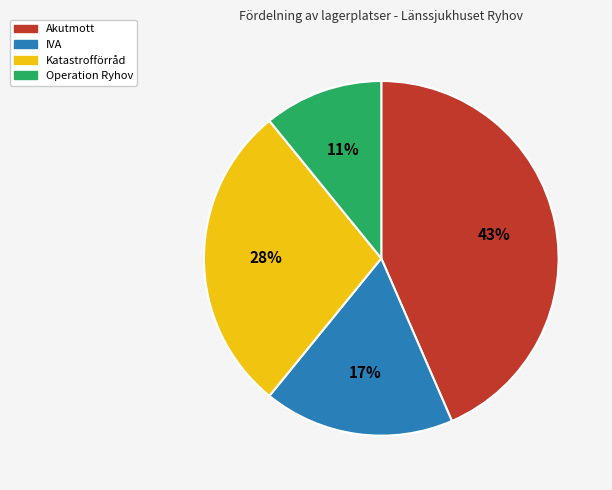

Is there a majority slice in this chart?

No